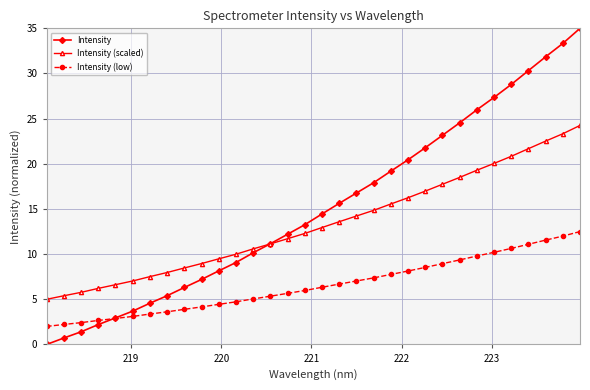

List the series in order of their overall mean, highest first.

Intensity, Intensity (scaled), Intensity (low)